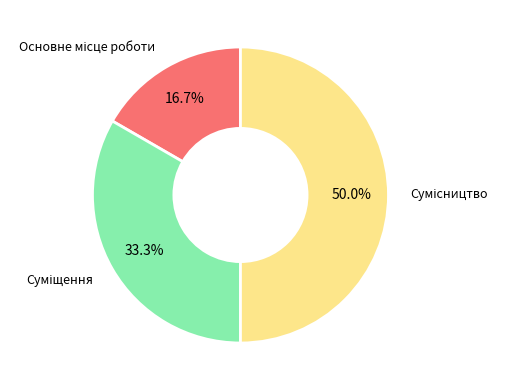

What is the total percentage of Основне місце роботи and Суміщення?

50.0%